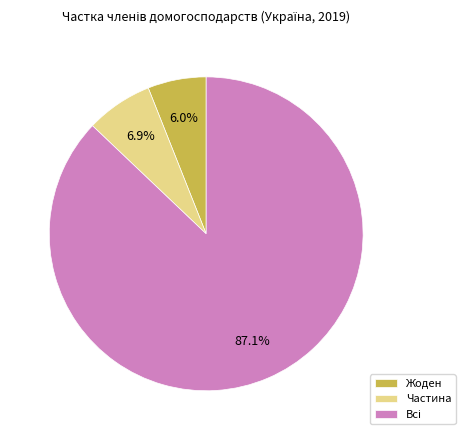

Does Жоден represent more than half of the total?

No